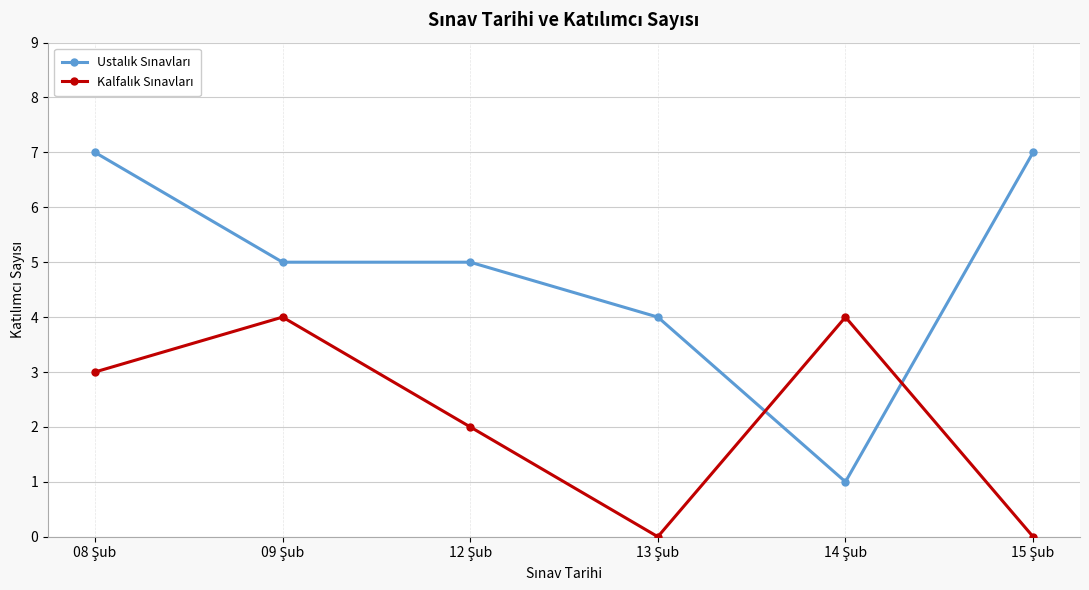

What is the maximum value shown in the chart?

7